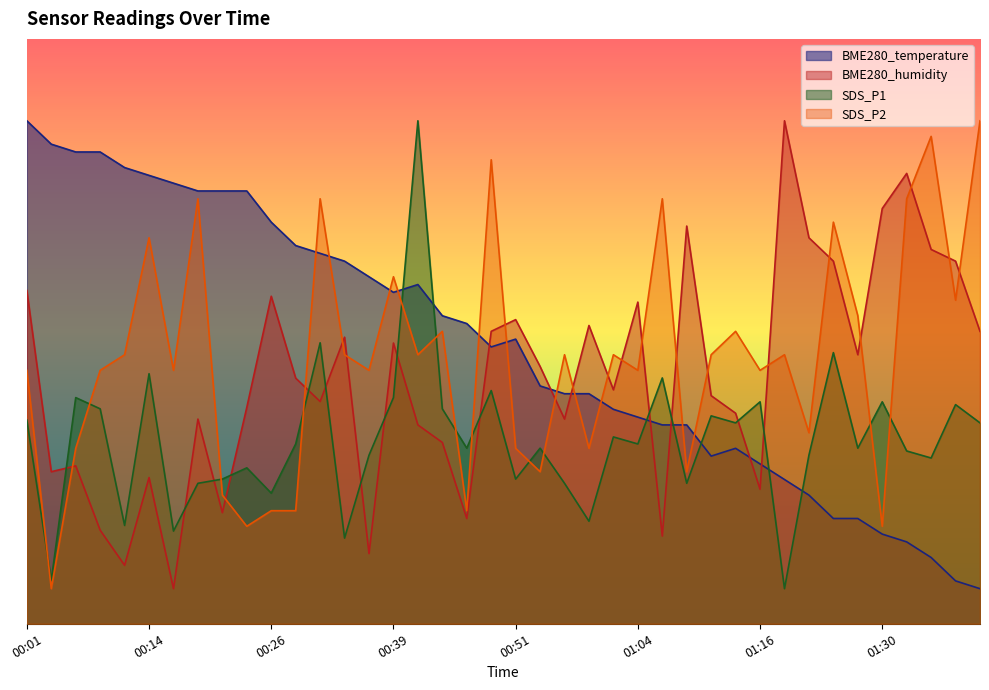

Where do SDS_P2 and SDS_P1 first cross each other?

00:01 and 00:04